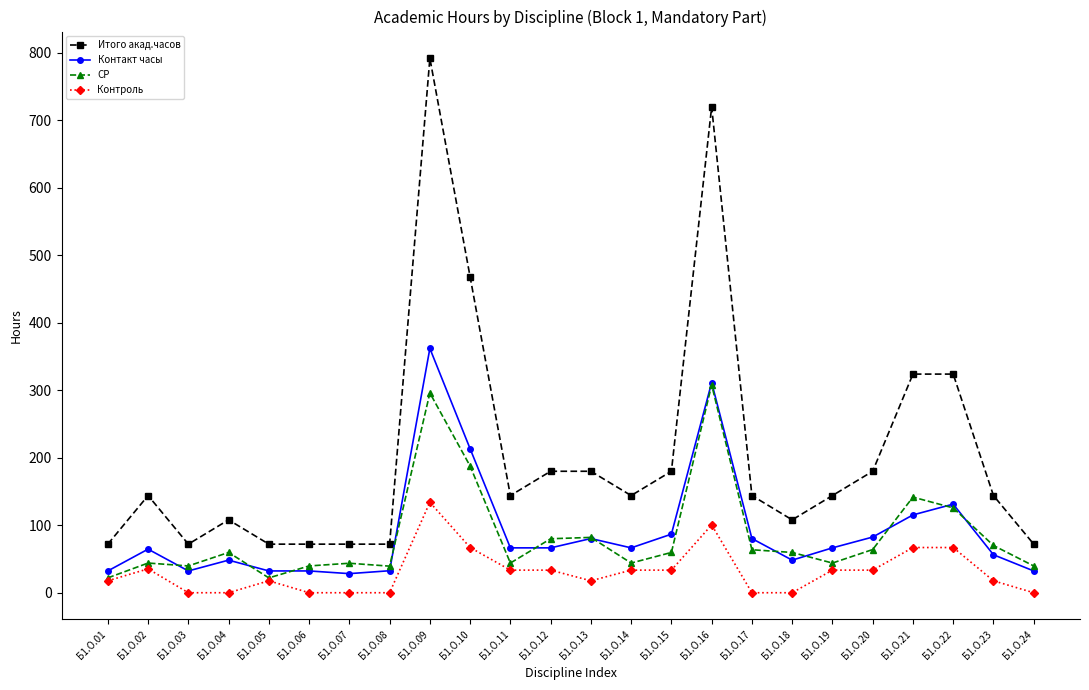

Is it true that Контроль equals -92.9 at Б1.О.07?

False